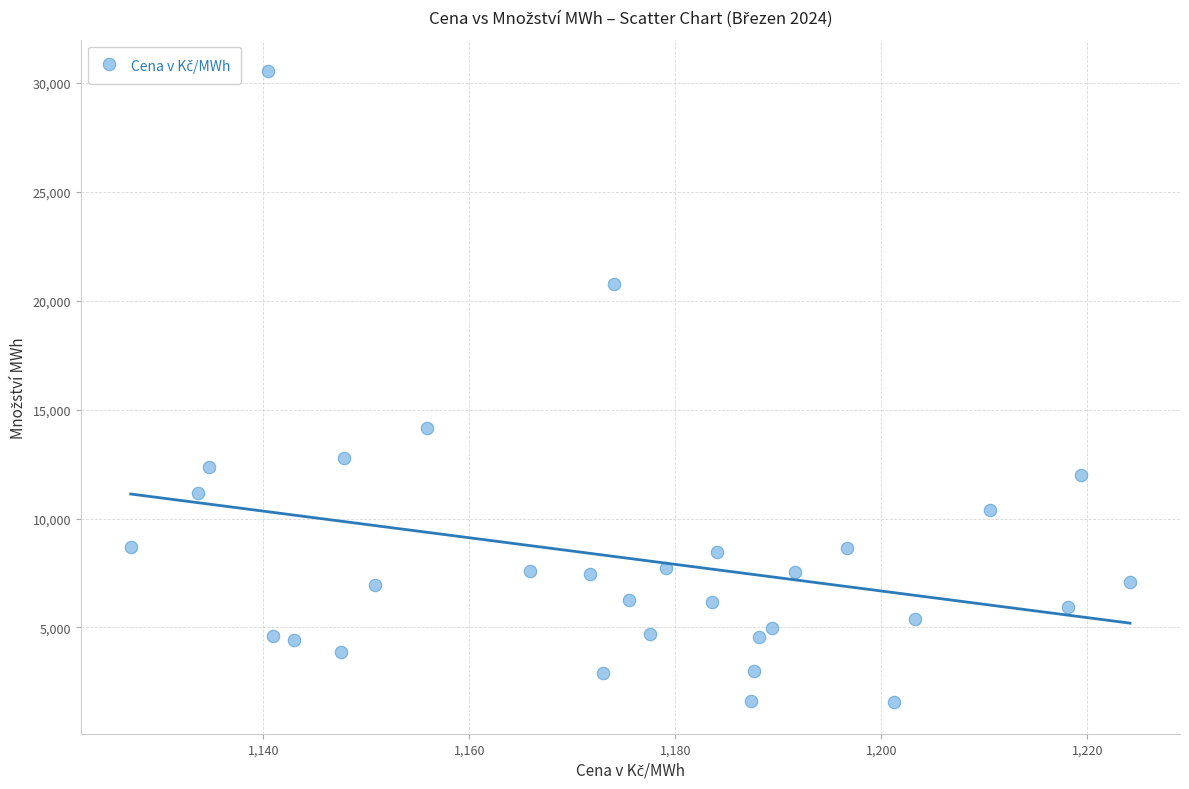

What is the range of Y values (max minus min)?

28971.8